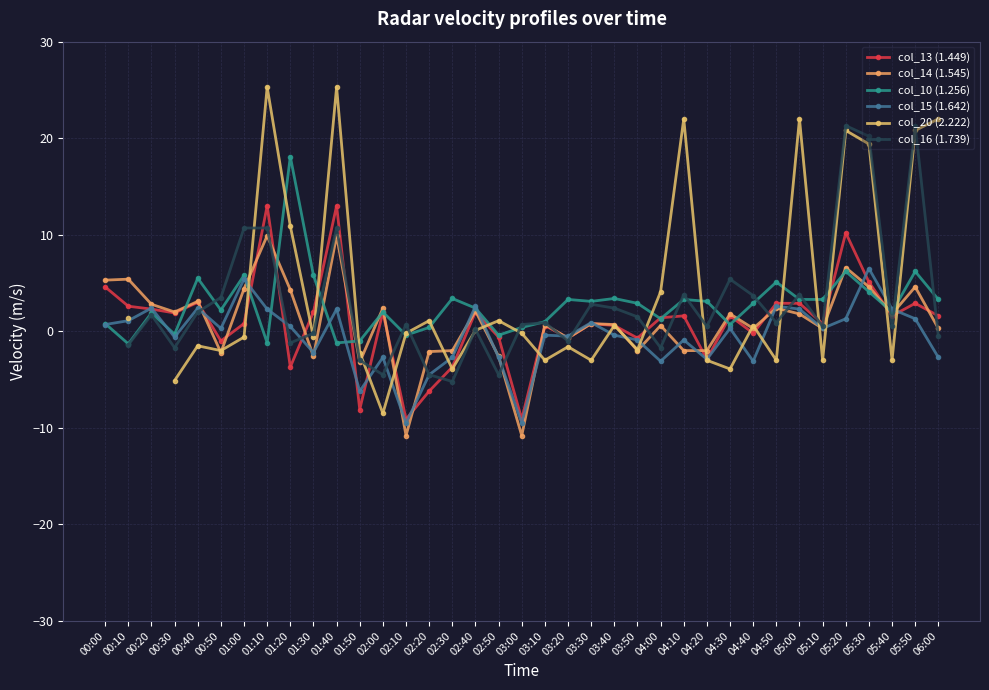

What is the maximum value shown in the chart?

25.3